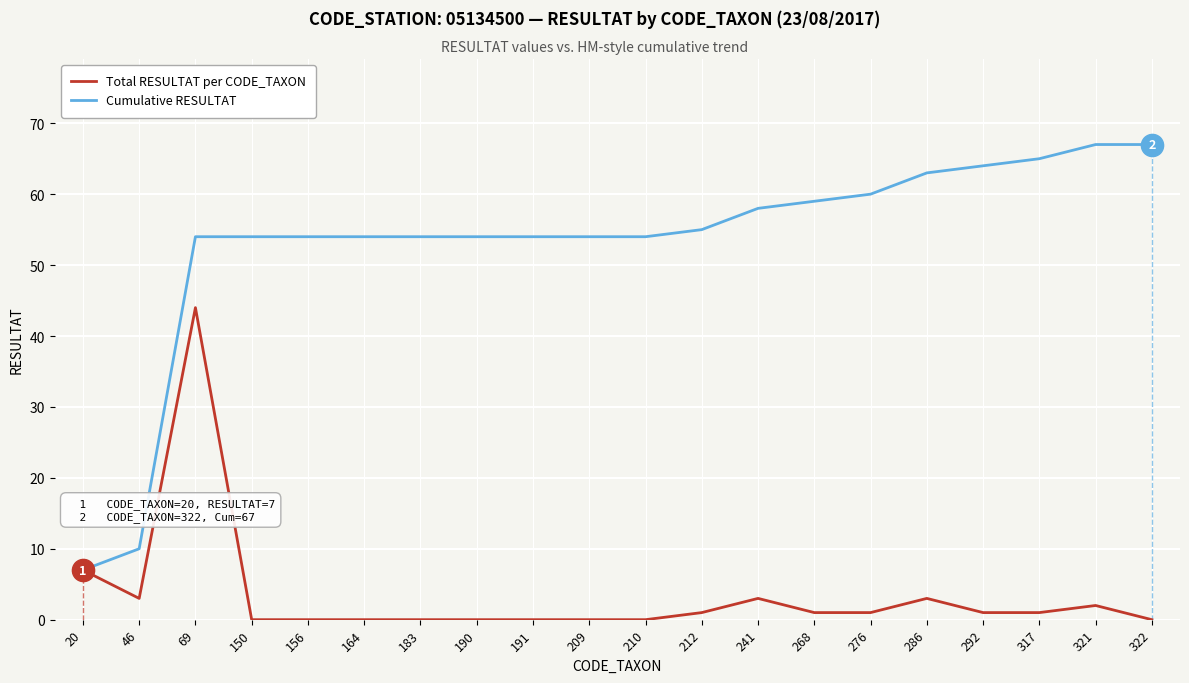

What is the average value of the Total RESULTAT per CODE_TAXON series?

3